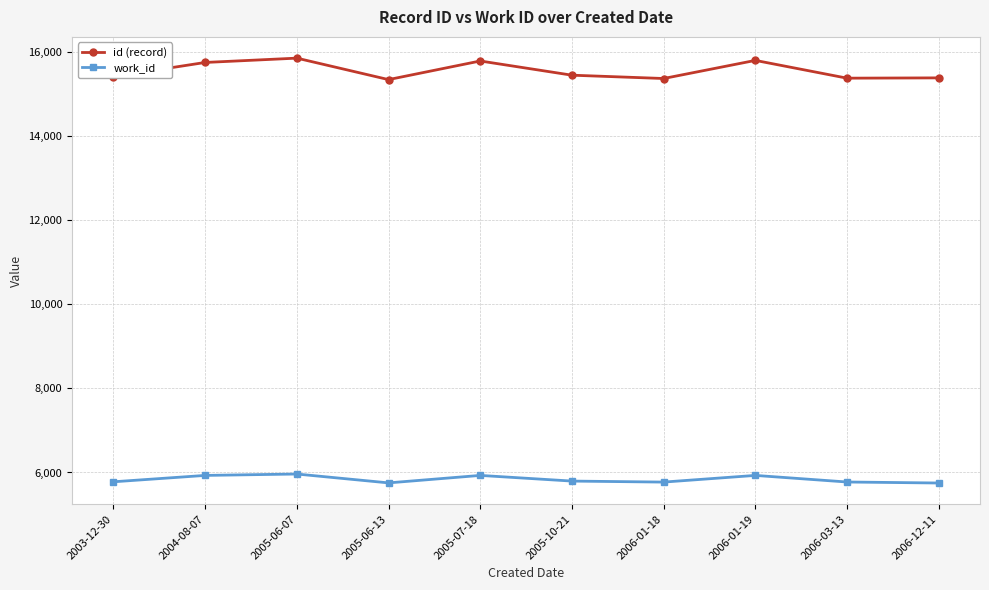

What is the lowest value of the id (record) series?

15352